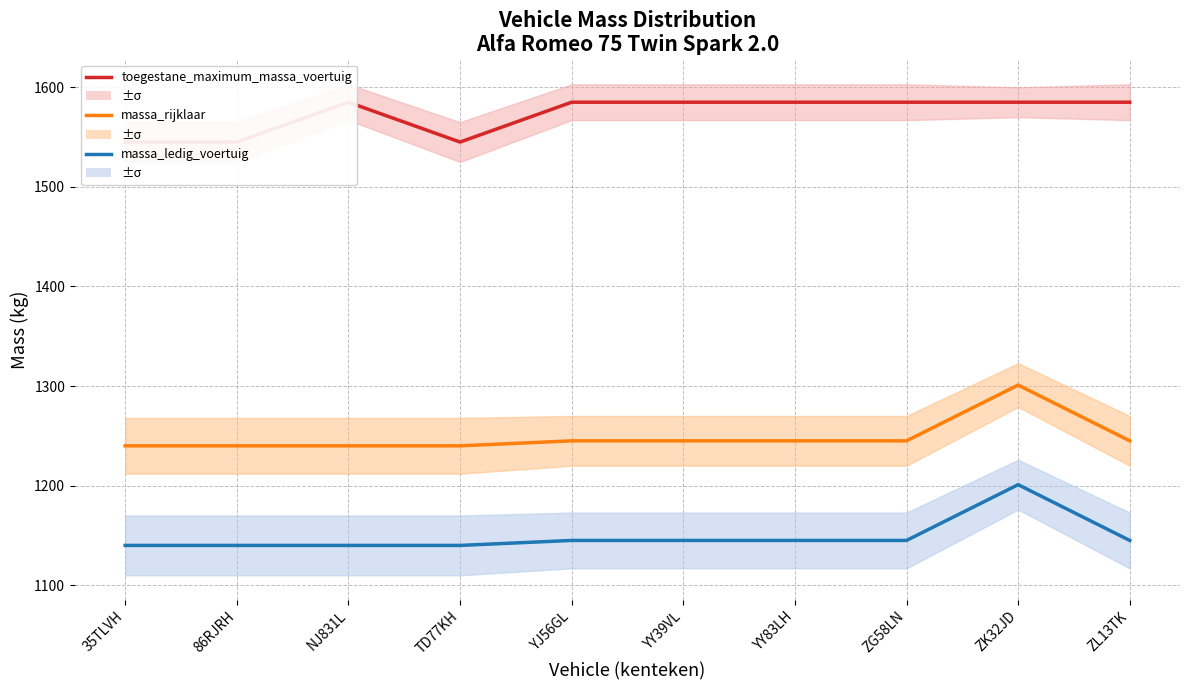

Which series has the largest total across all categories?

toegestane_maximum_massa_voertuig